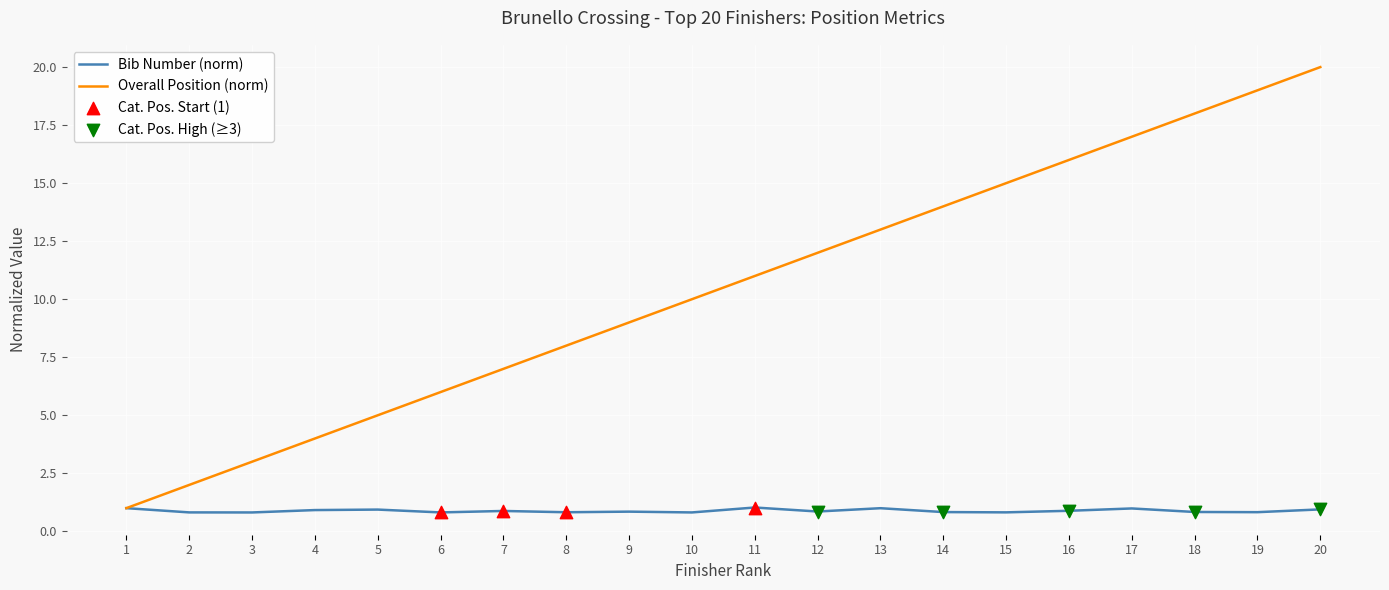

What is the total value across all series at 3?

3.8